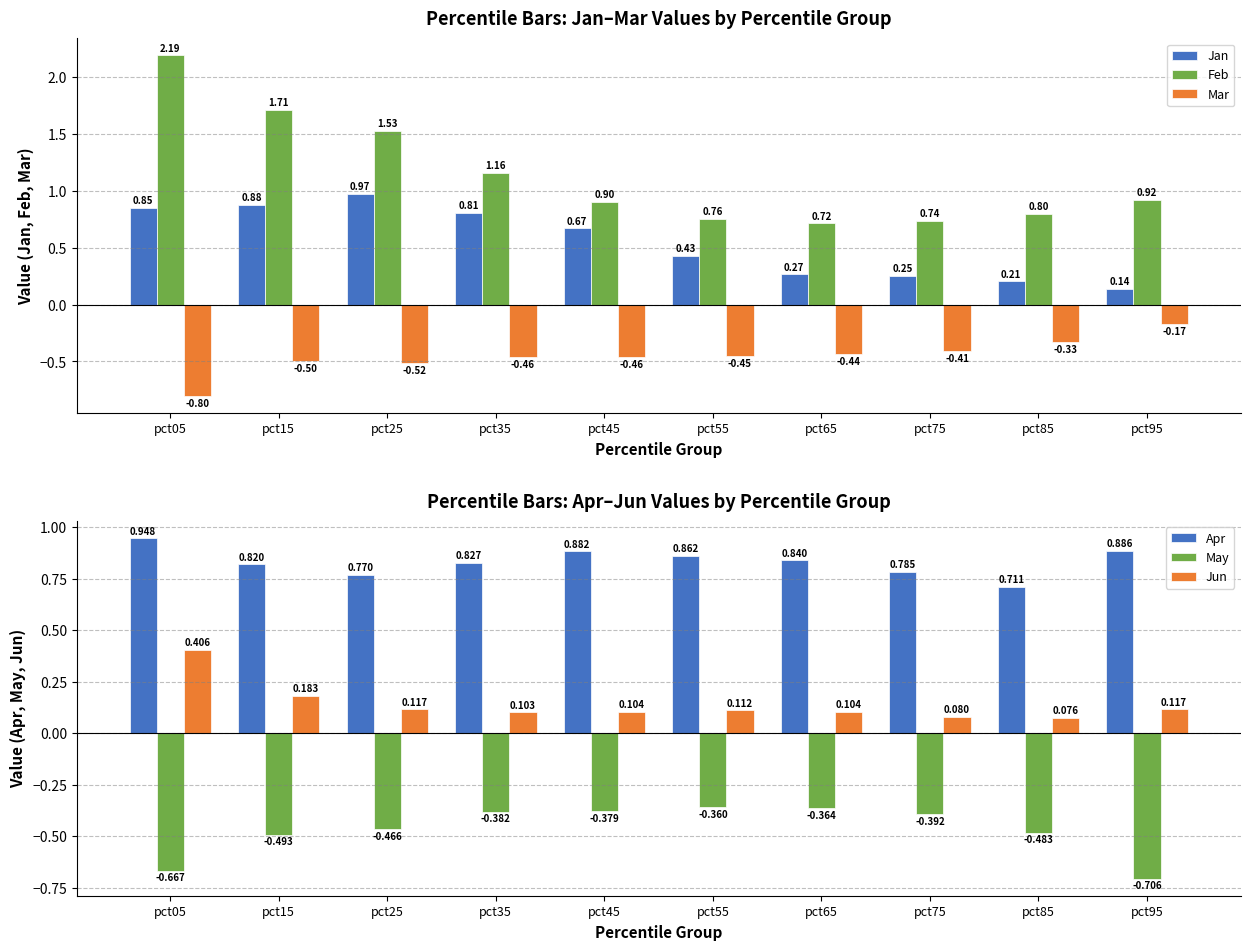

What is the difference between the highest and lowest values at pct55?

1.3